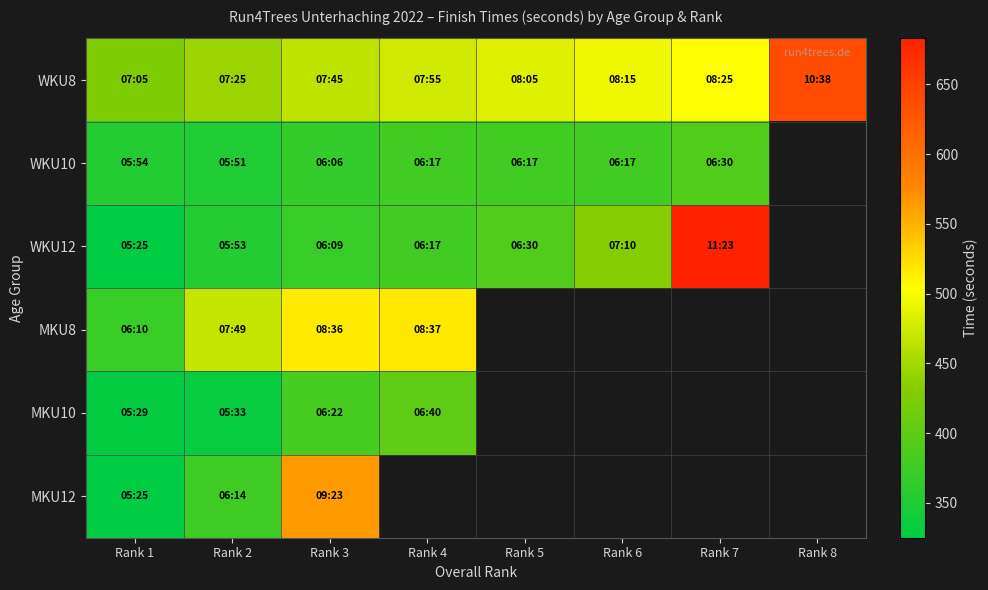

Which series has the largest total across all categories?

WKU8